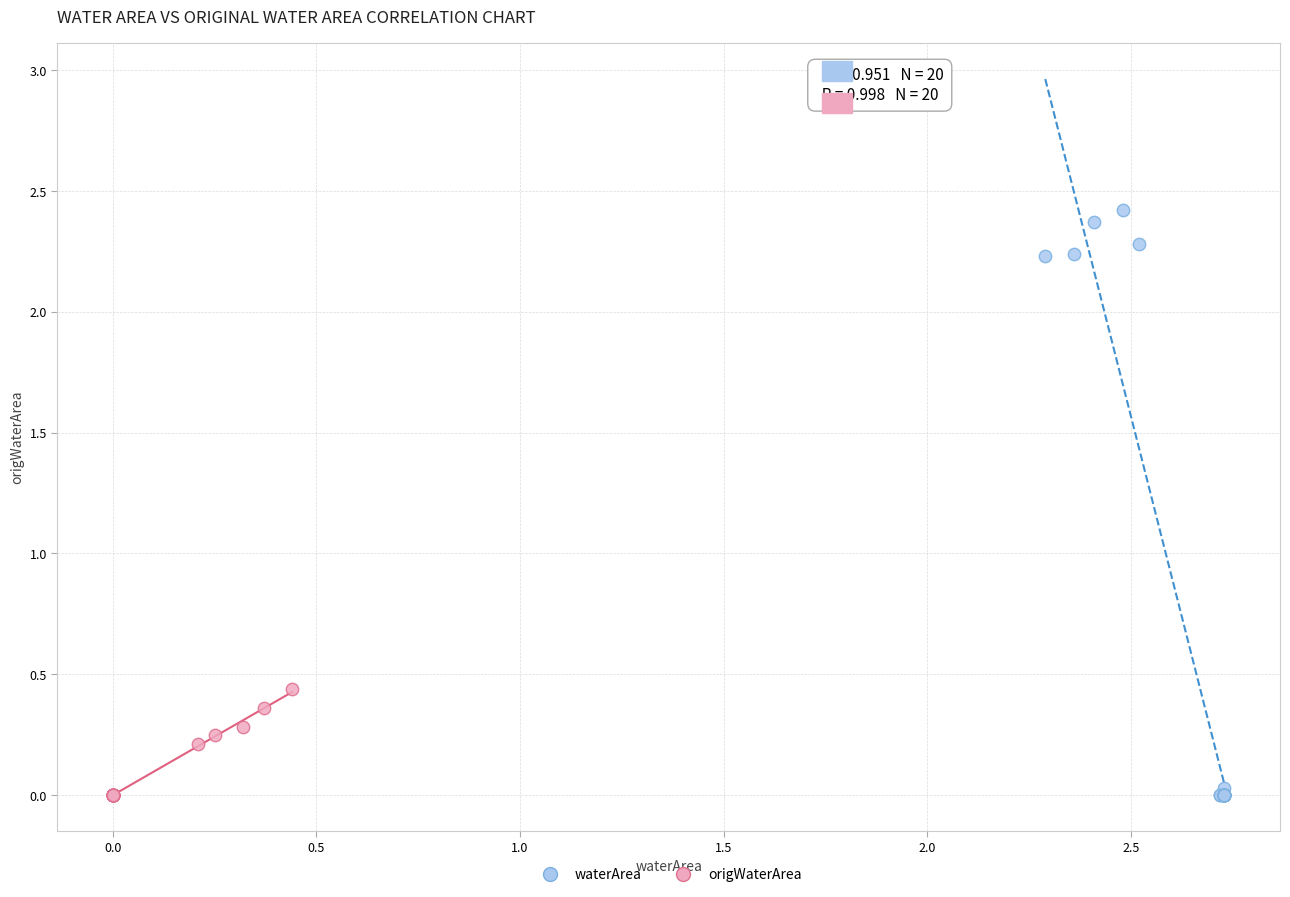

Which series has the widest spread of Y values?

waterArea